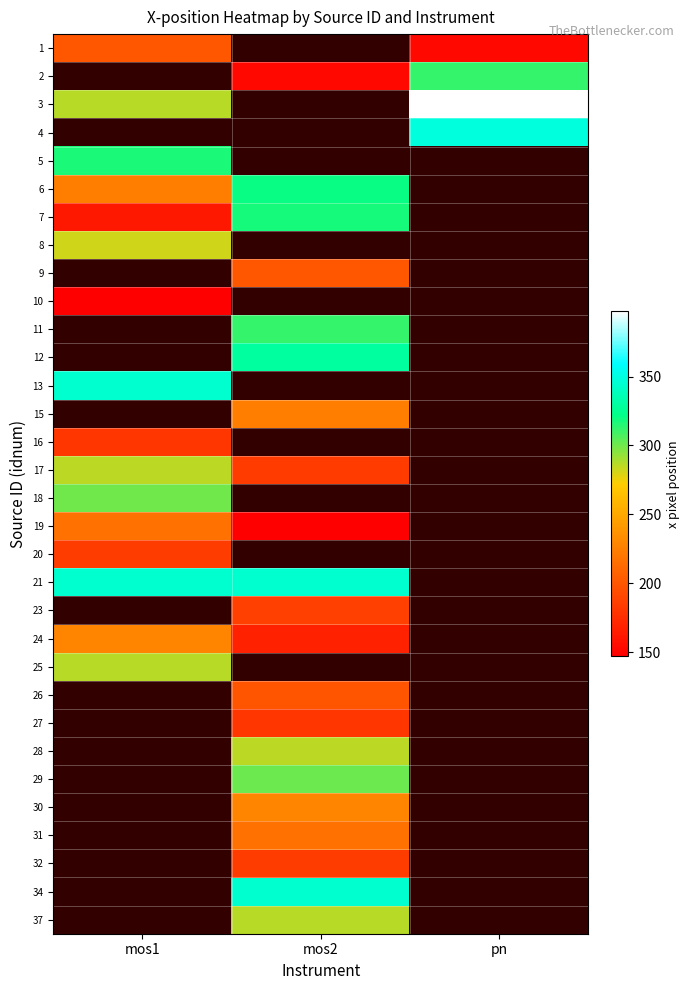

What is the minimum value shown in the chart?

146.9